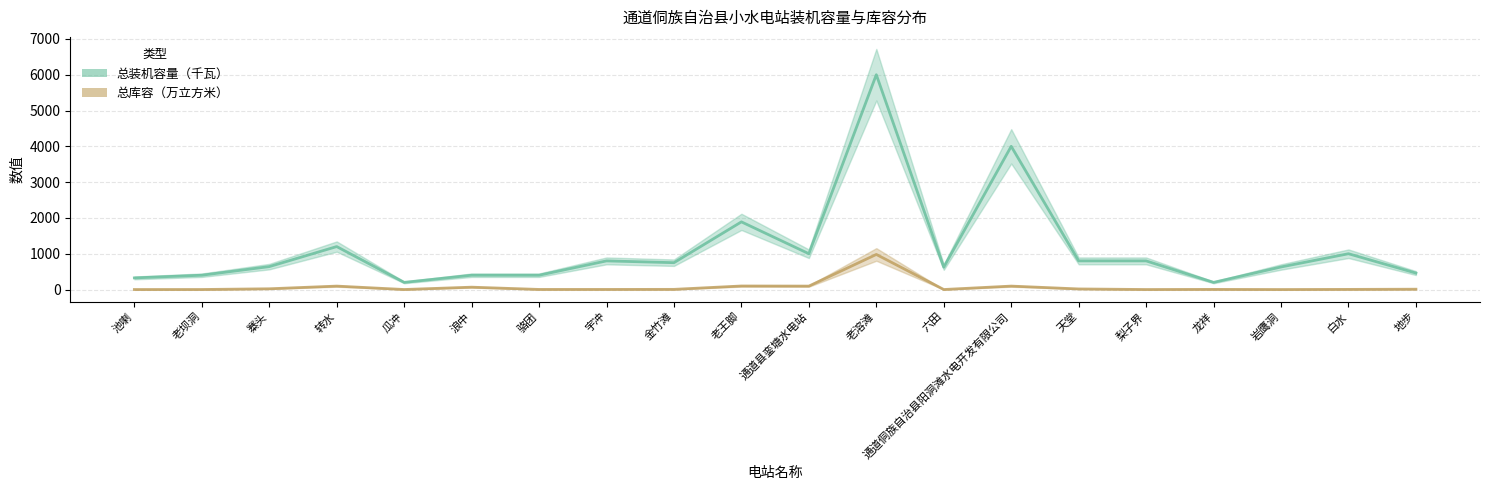

Does the chart display data point markers on the line(s)?

No